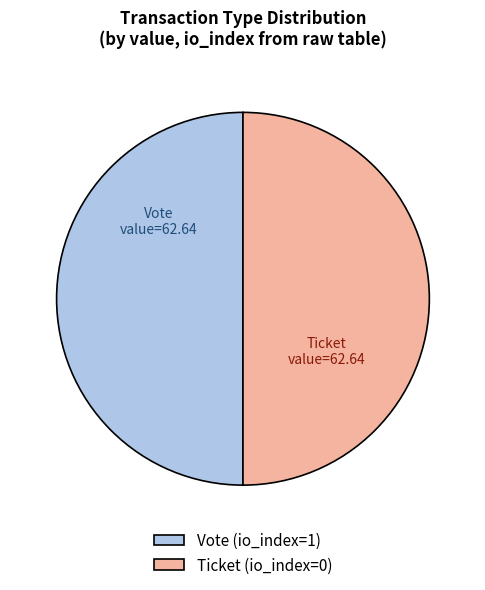

Do Ticket and Vote together represent more than half of the pie?

Yes